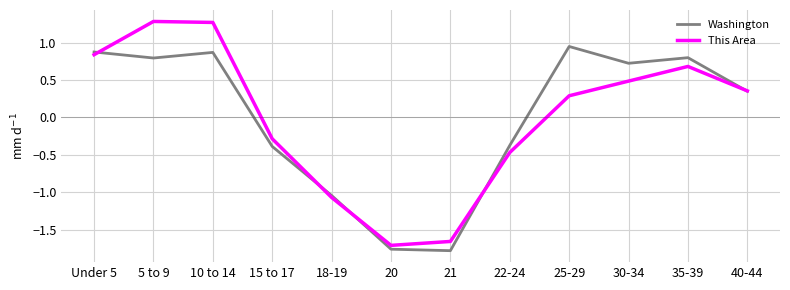

What is the maximum value for This Area?

1.3